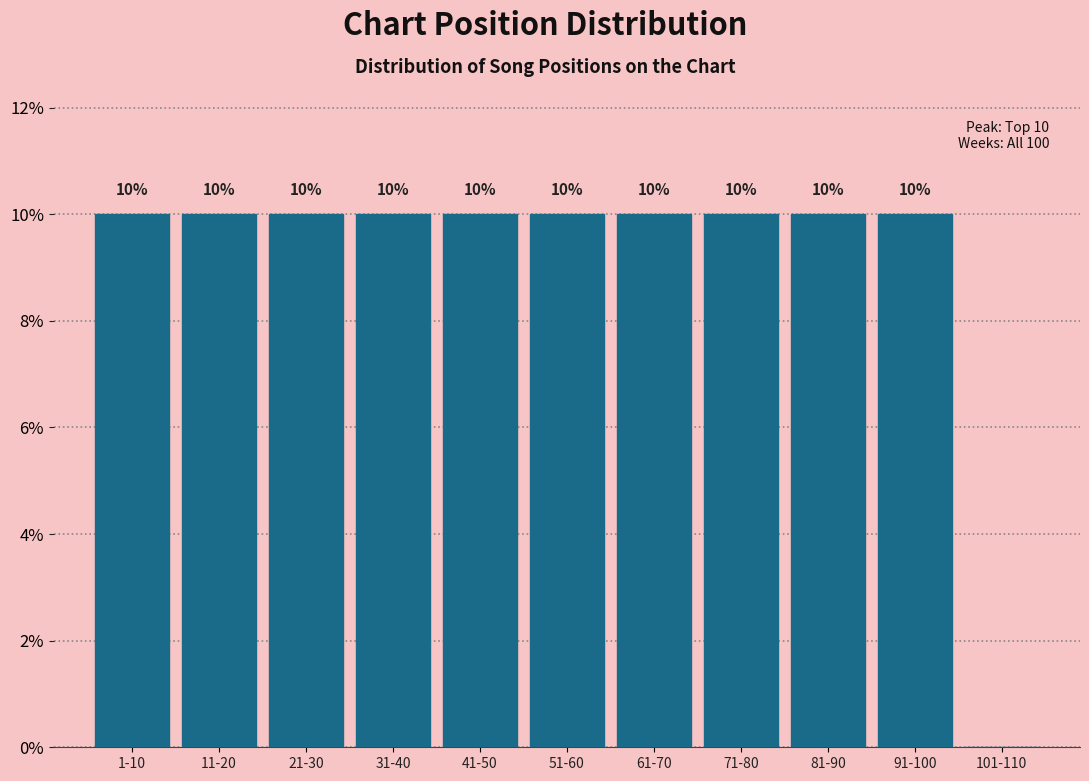

Reading left to right, extract all data points from this chart.

1-10=10	11-20=10	21-30=10	31-40=10	41-50=10	51-60=10	61-70=10	71-80=10	81-90=10	91-100=10	101-110=0